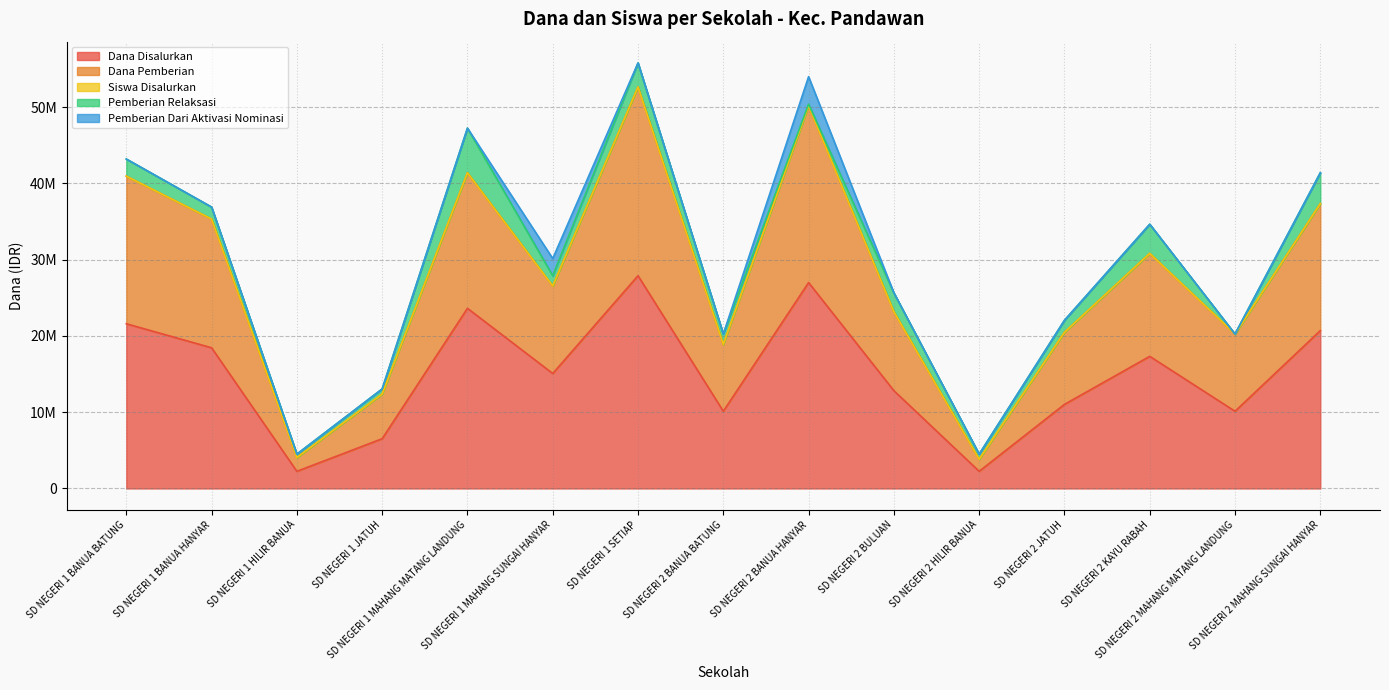

What is the label of the 15th point from the left?

SD NEGERI 2 MAHANG SUNGAI HANYAR